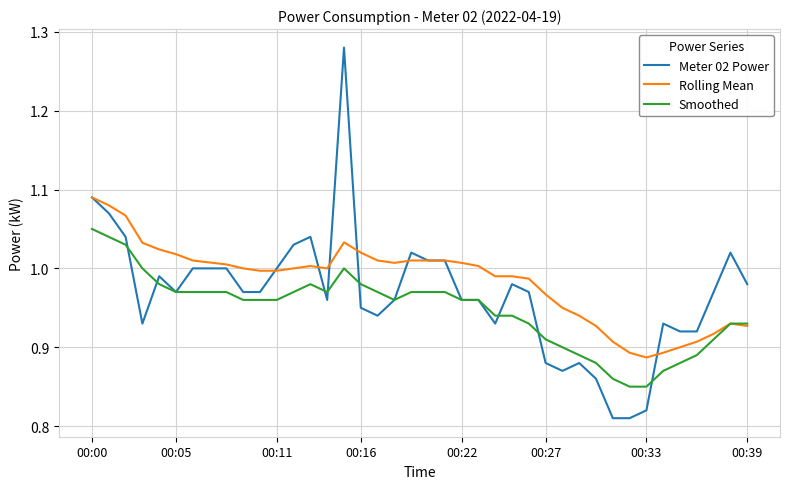

Which series has the largest range (max minus min)?

Meter 02 Power